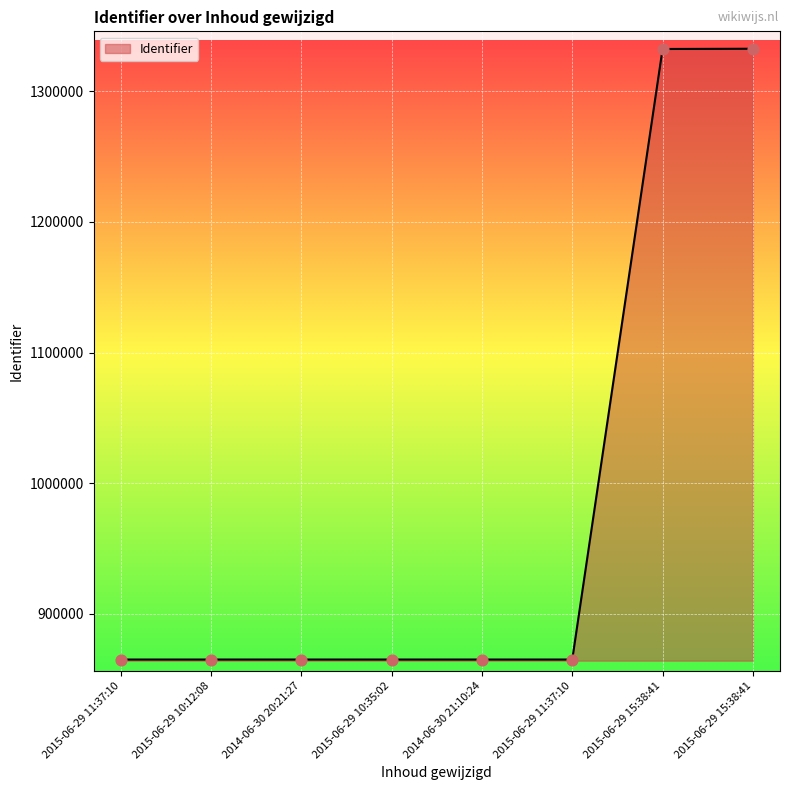

Approximately how many times larger is the value at 2015-06-29 11:37:10 compared to 2015-06-29 15:38:41?

0.6